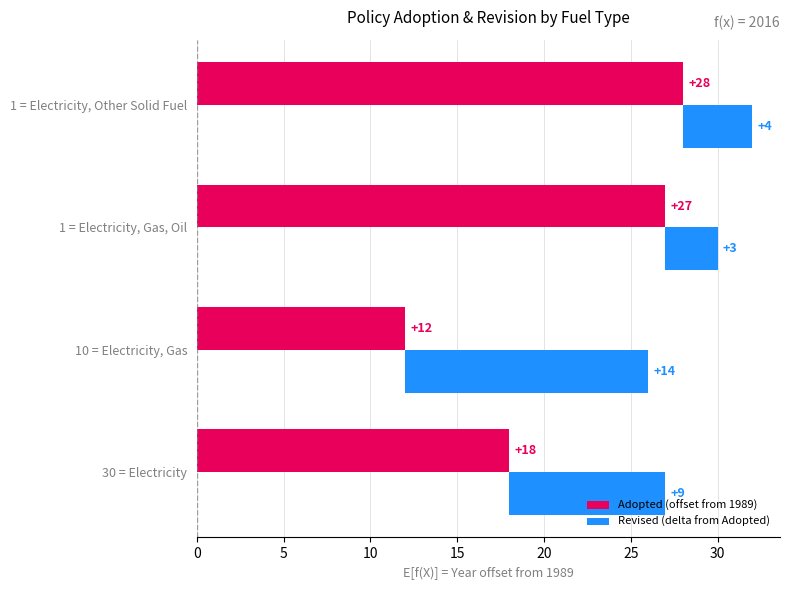

How many distinct data groups are displayed?

2